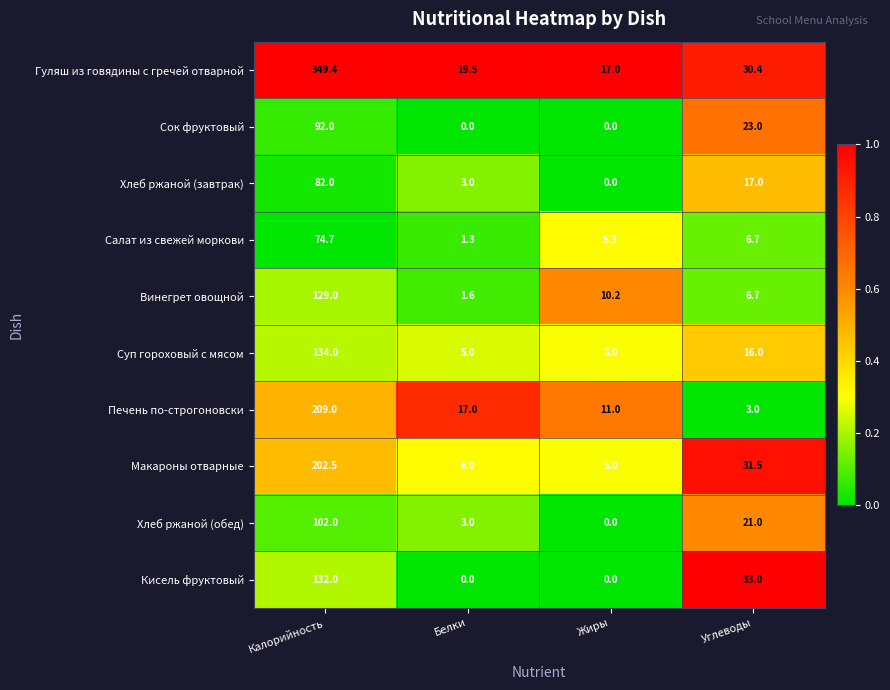

At which category is the sum across all series the highest?

Калорийность